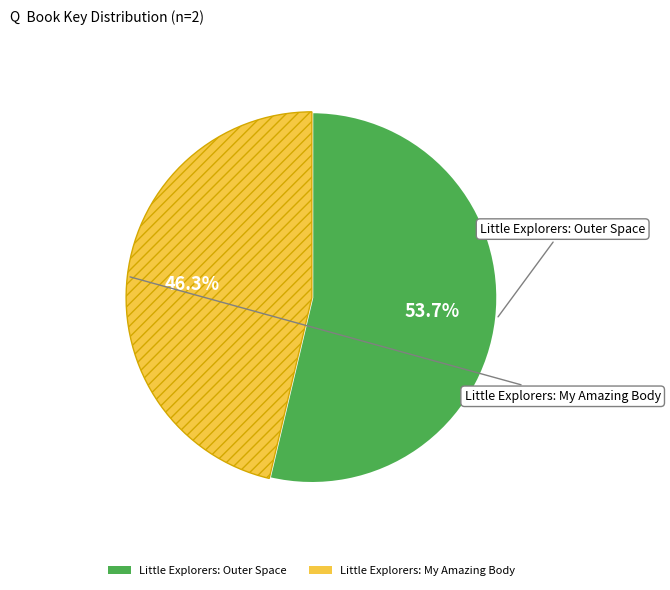

Rank the categories by value from highest to lowest.

Little Explorers: Outer Space, Little Explorers: My Amazing Body